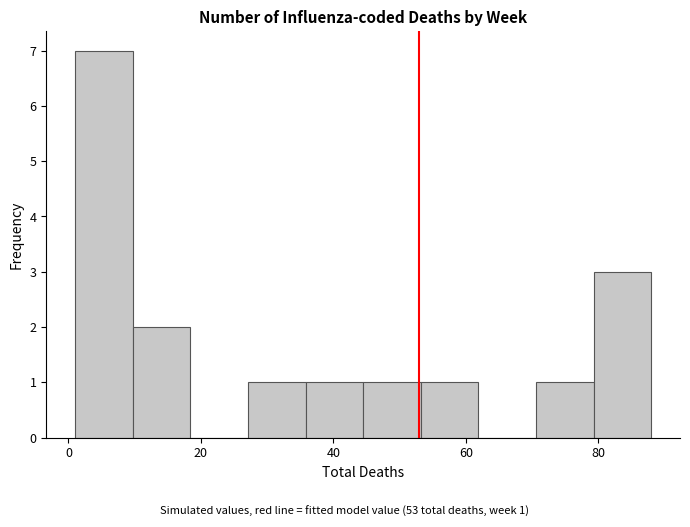

Over which range of the x-axis is the bar tallest?

2 to 10